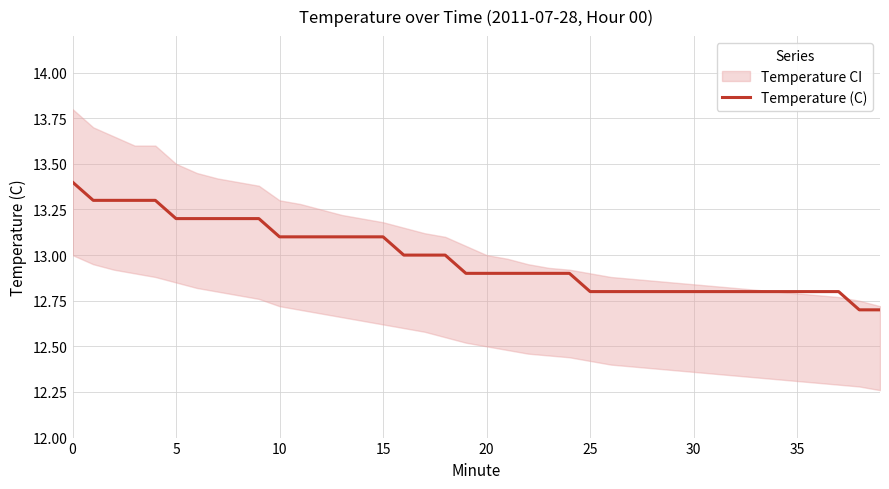

True or false: there are more than 0 points higher than both neighbors.

False